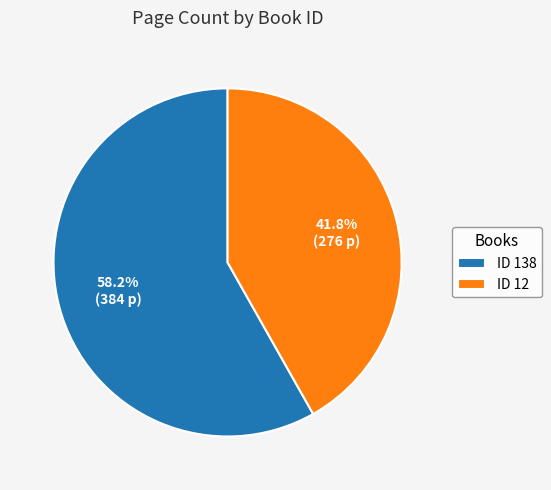

What percentage is NOT represented by ID 12?

58.2%